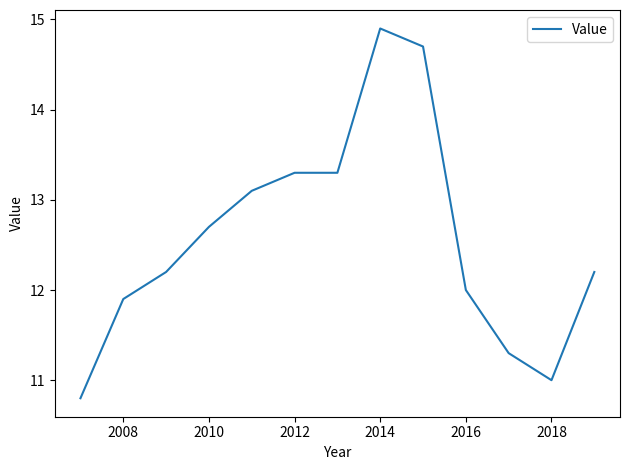

Does the chart have visible grid lines?

No